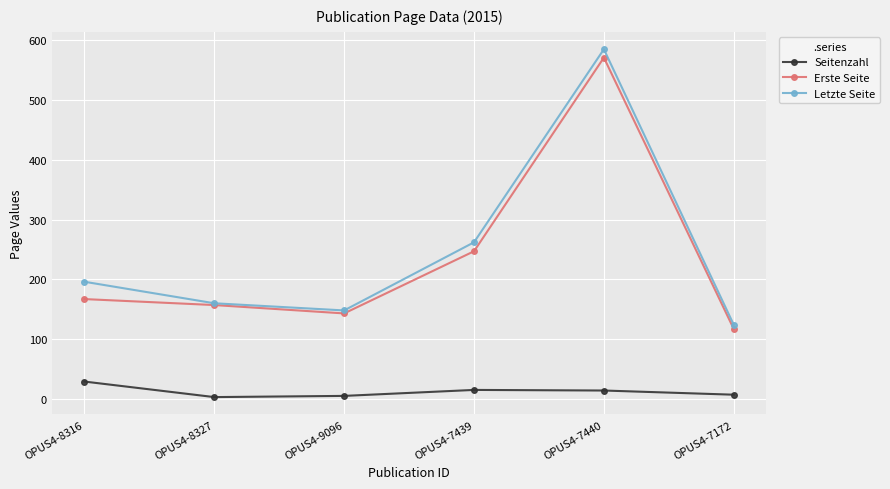

What is the label of the 1st point from the left?

OPUS4-8316